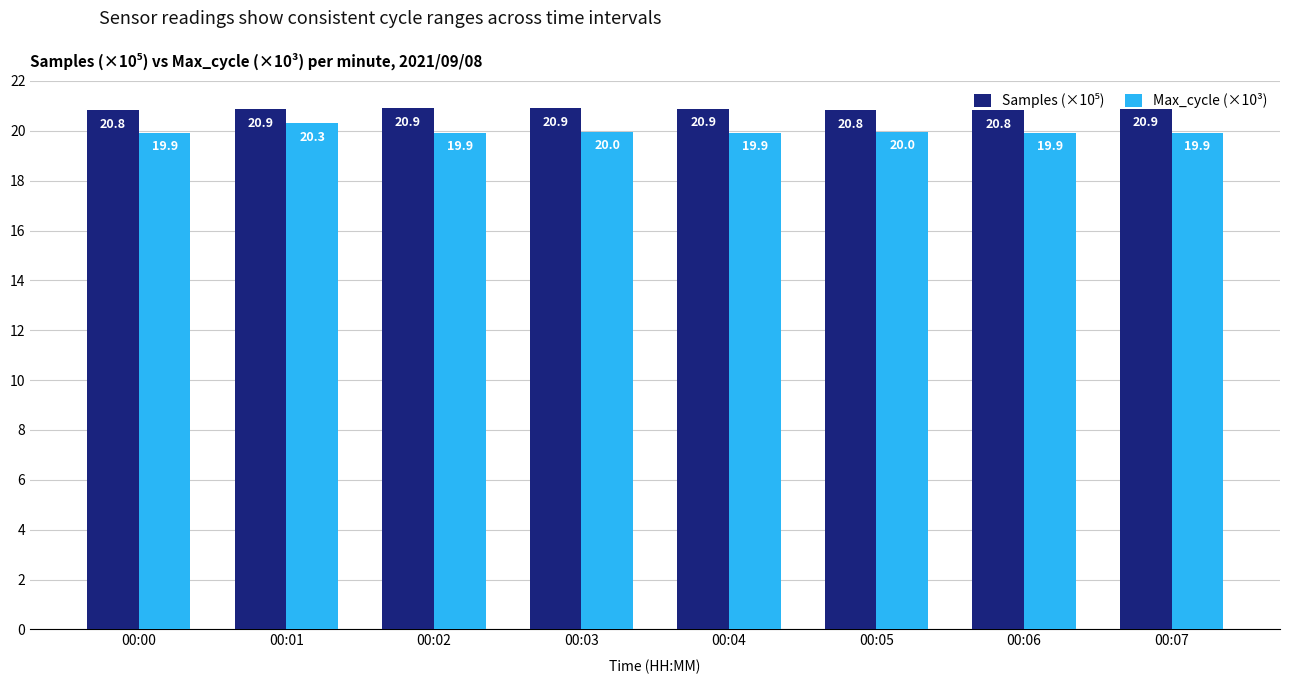

How many bars are there in each group?

2